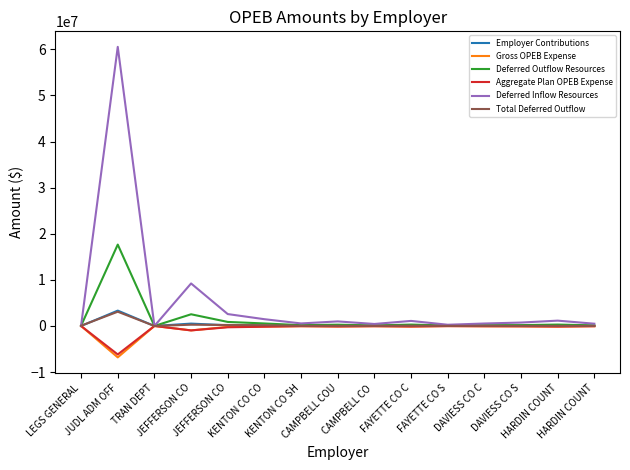

What are all the series names shown in the legend?

Employer Contributions, Gross OPEB Expense, Deferred Outflow Resources, Aggregate Plan OPEB Expense, Deferred Inflow Resources, Total Deferred Outflow